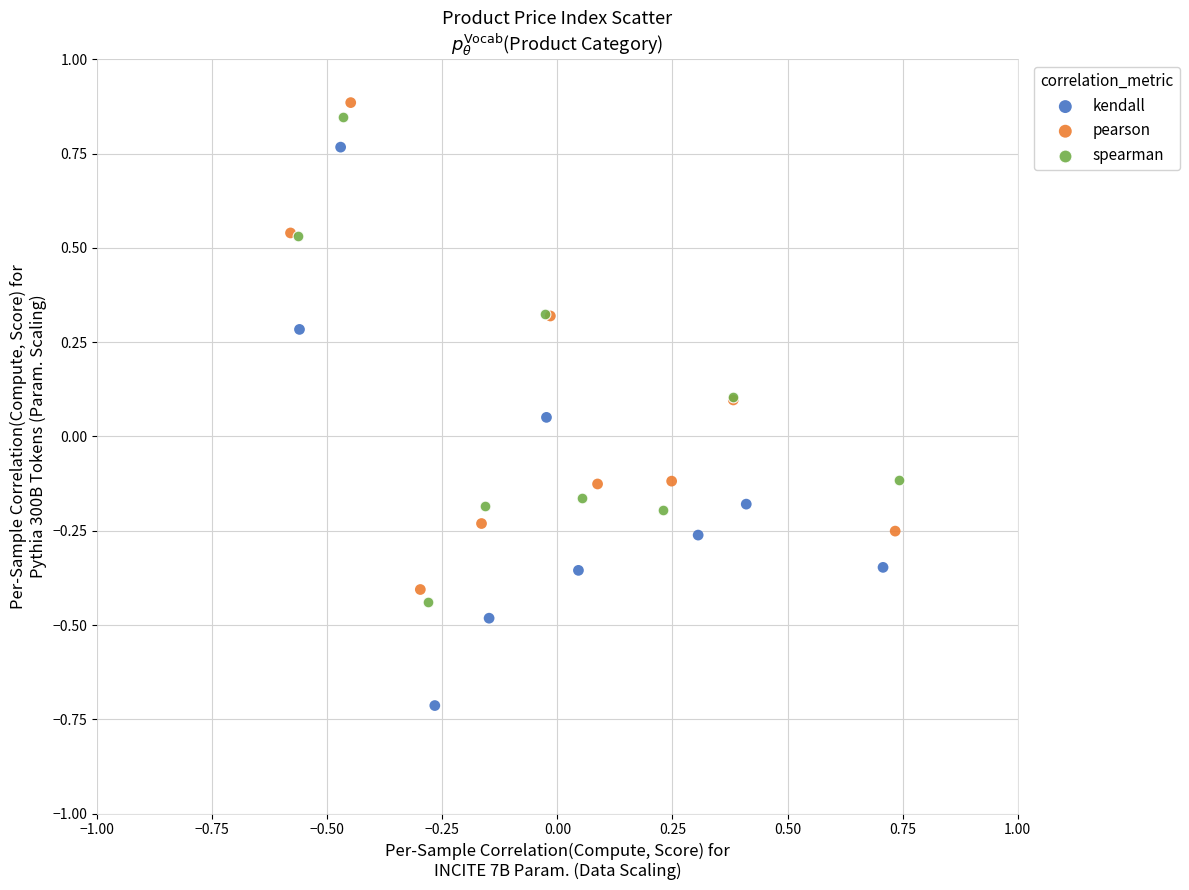

Which series has the widest spread of Y values?

kendall